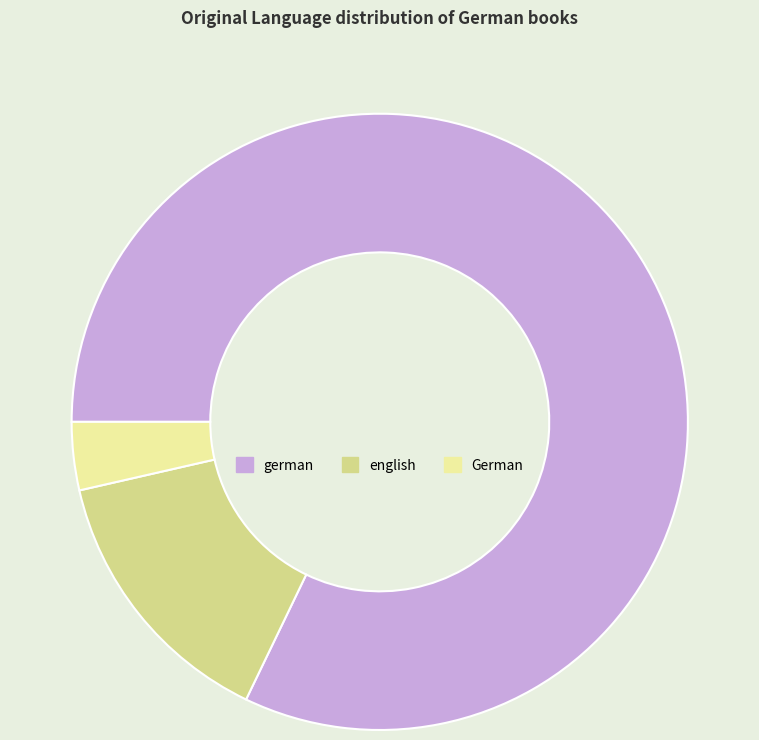

How many segments does this pie chart have?

3